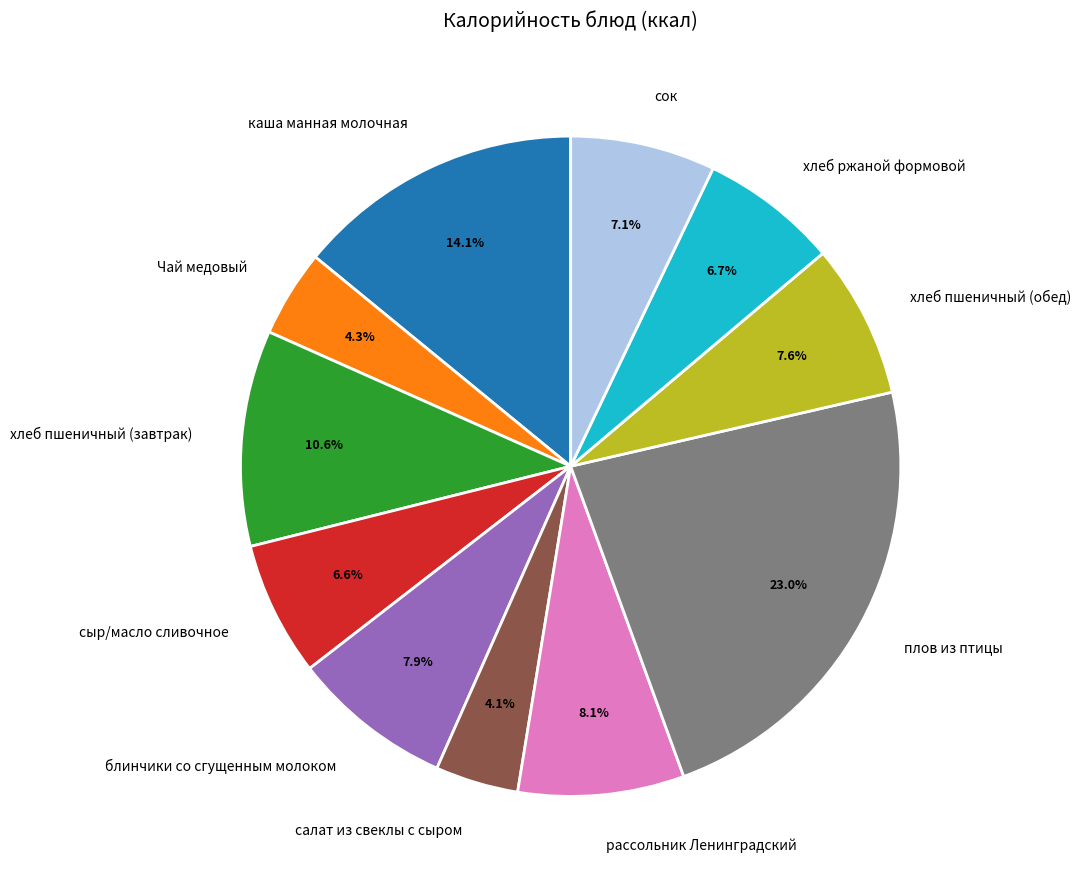

How many segments does this pie chart have?

11